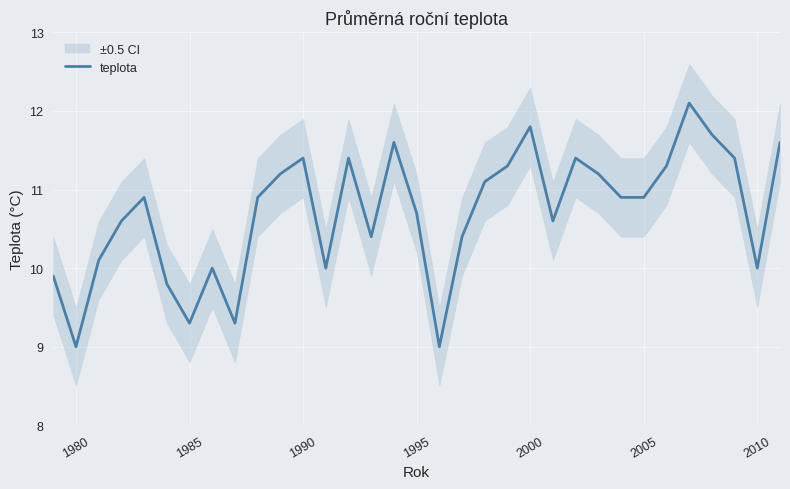

What is the highest value of the teplota series?

12.1